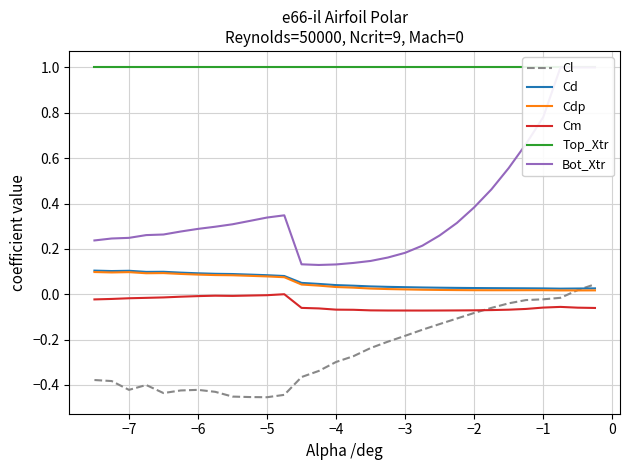

Is this an area chart (filled region under the line)?

No